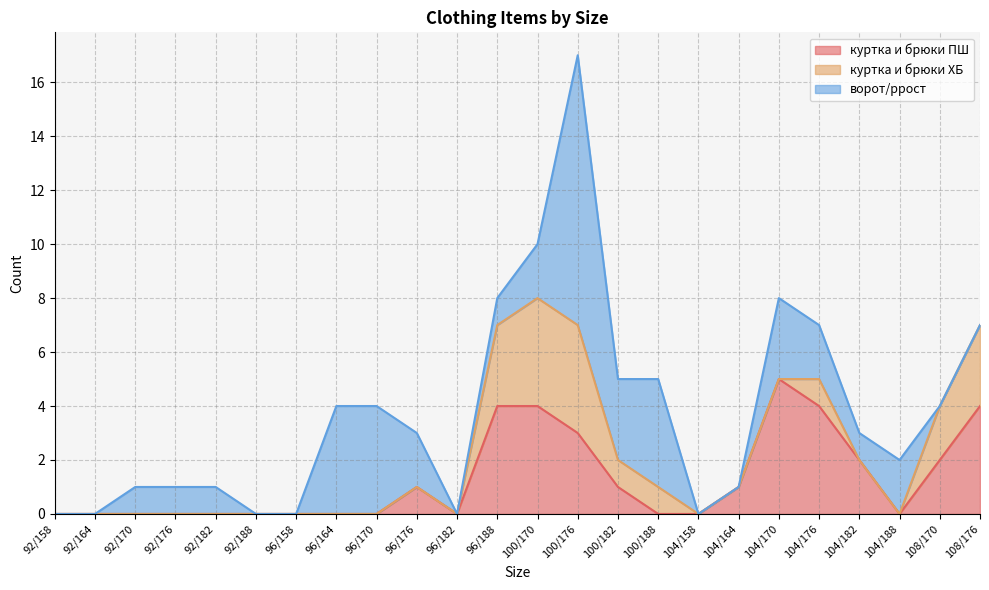

What is the sum of all куртка и брюки ПШ values?

31